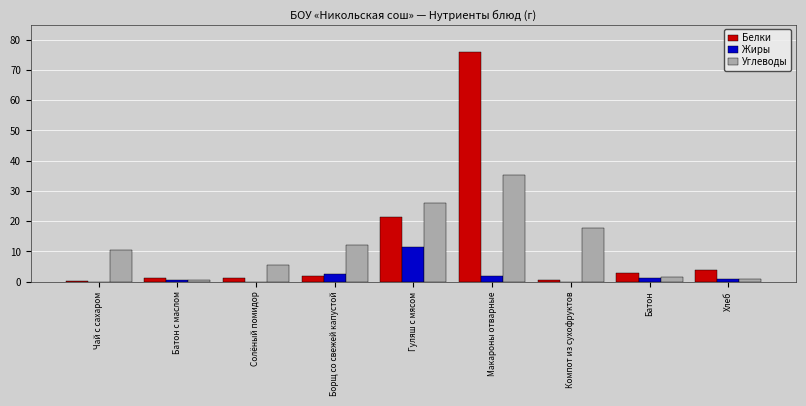

Which series has the largest range (max minus min)?

Белки